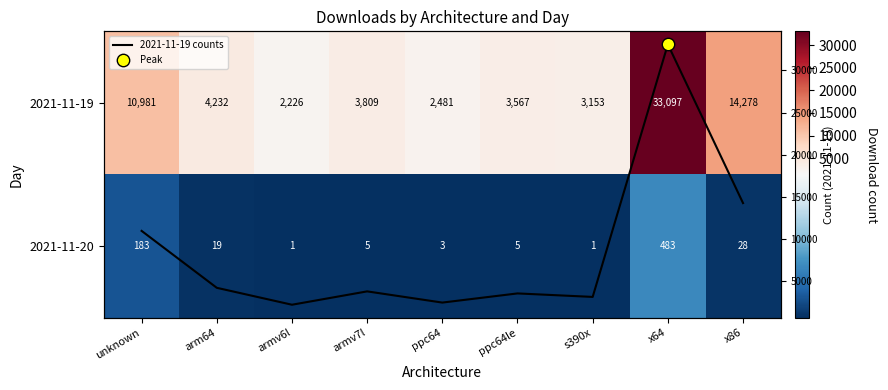

Which series has the widest spread of values?

2021-11-19